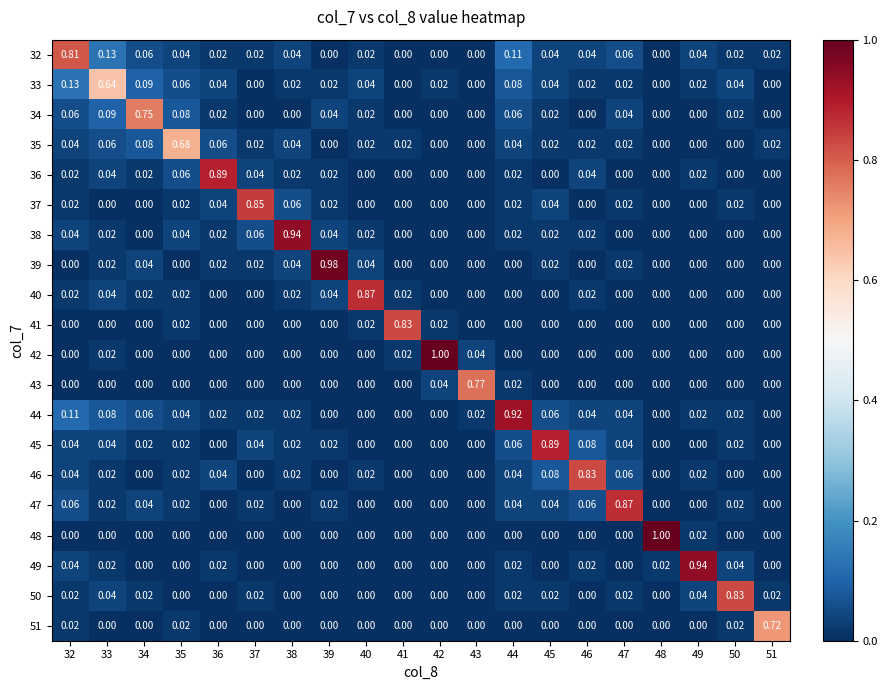

Is the value of 47 at 36 greater than the value of 37 at 47?

No